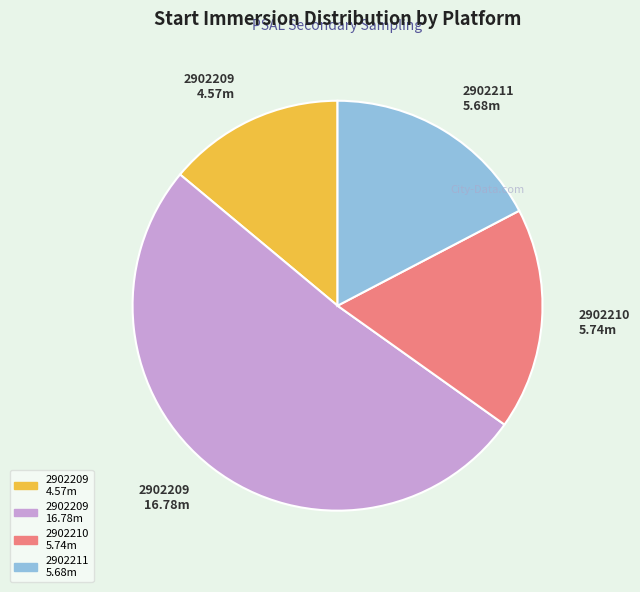

How many segments does this pie chart have?

4